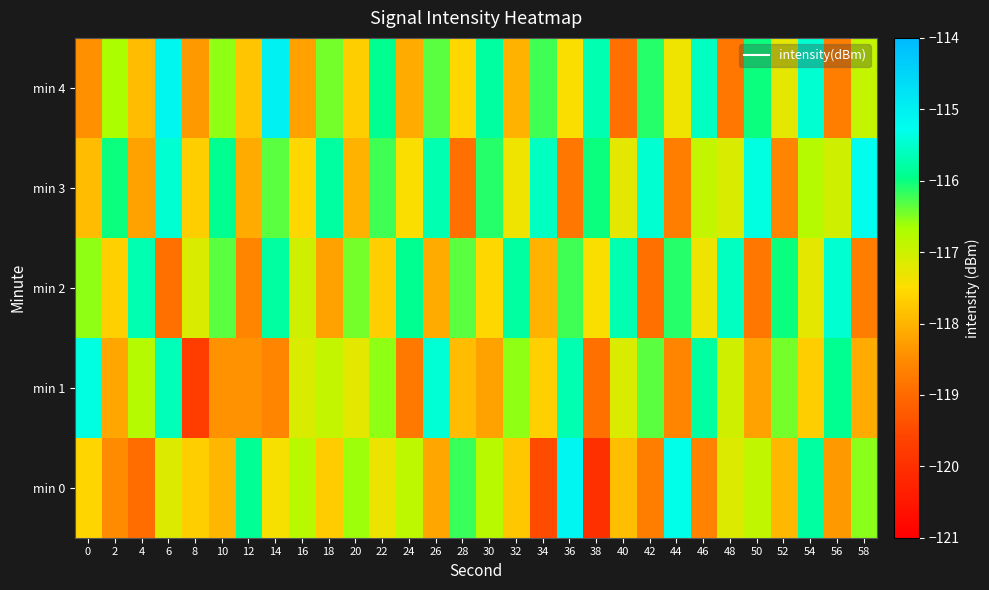

What is the total value across all series at 44?

-586.0